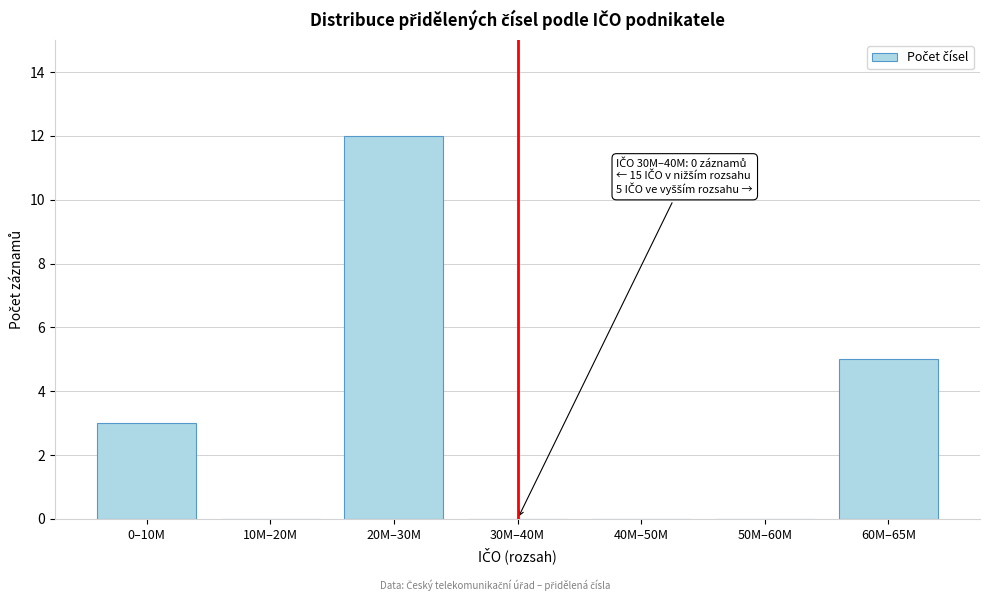

Reading left to right, transcribe all the data shown in this chart.

0–10M=3	10M–20M=0	20M–30M=12	30M–40M=0	40M–50M=0	50M–60M=0	60M–65M=5